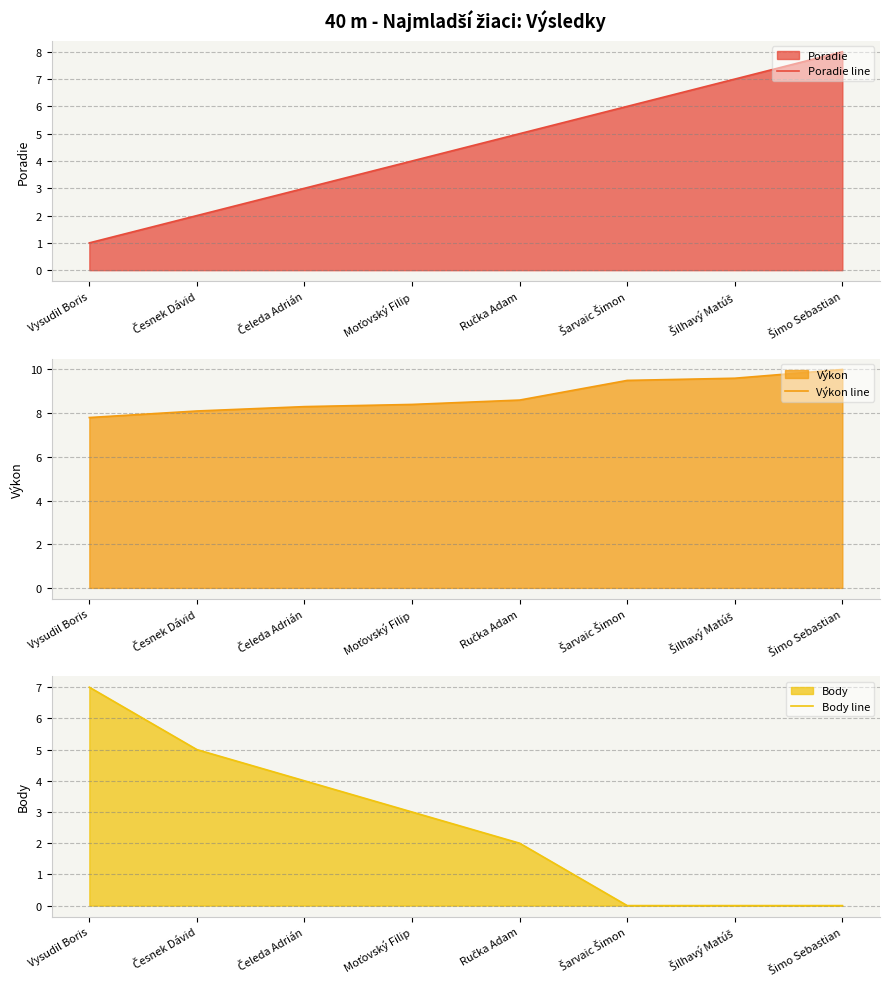

The value of Poradie line at Šarvaic Šimon is 2.3. True or false?

False